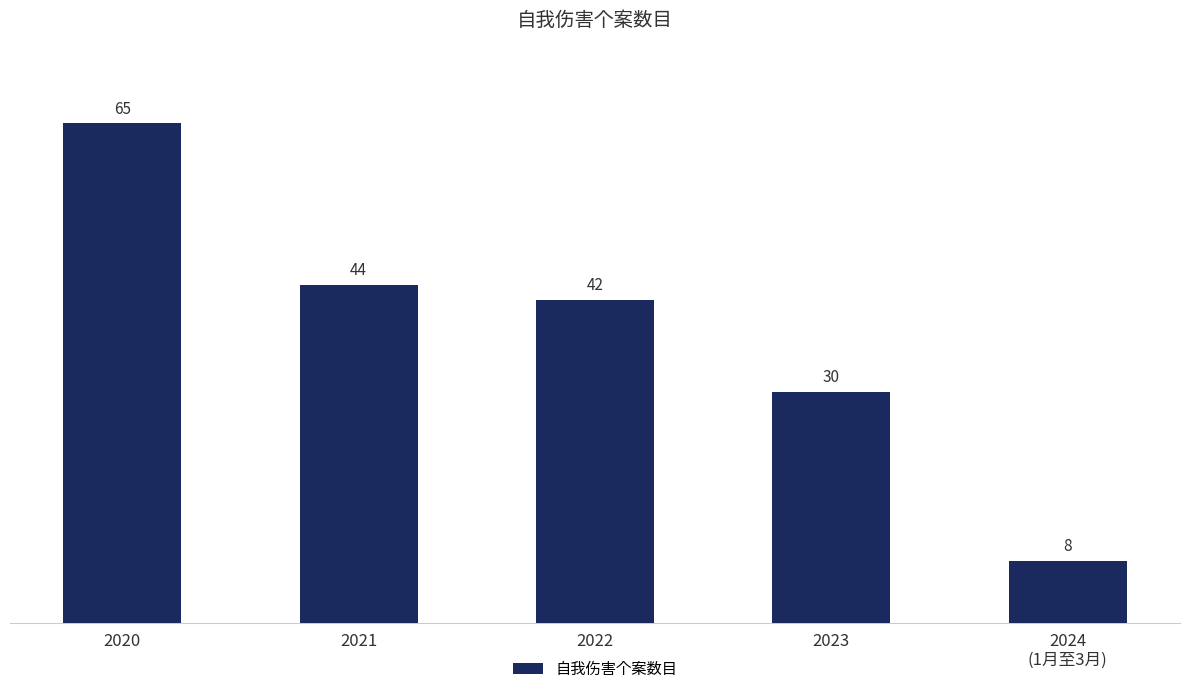

List the labels in order of value, largest first.

2020, 2021, 2022, 2023, 2024
(1月至3月)